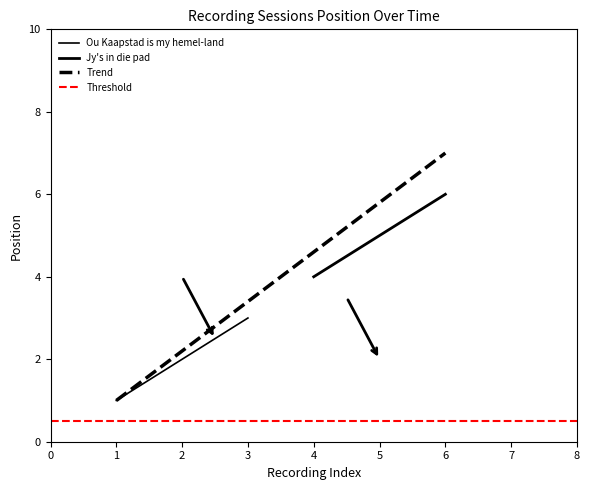

Is it true that the value at 30-6-30 is 10?

False